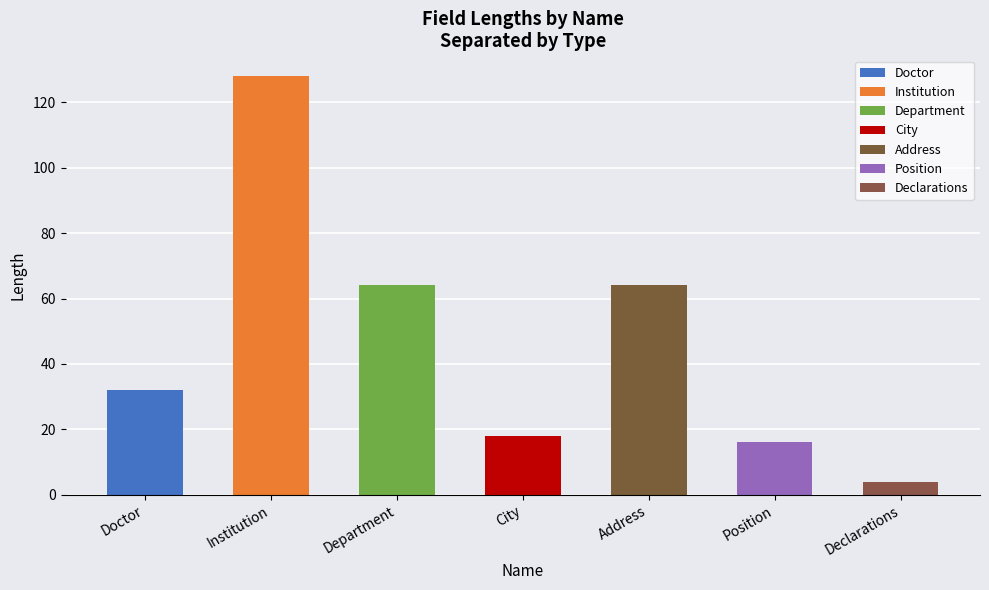

What is the sum of all values?

326